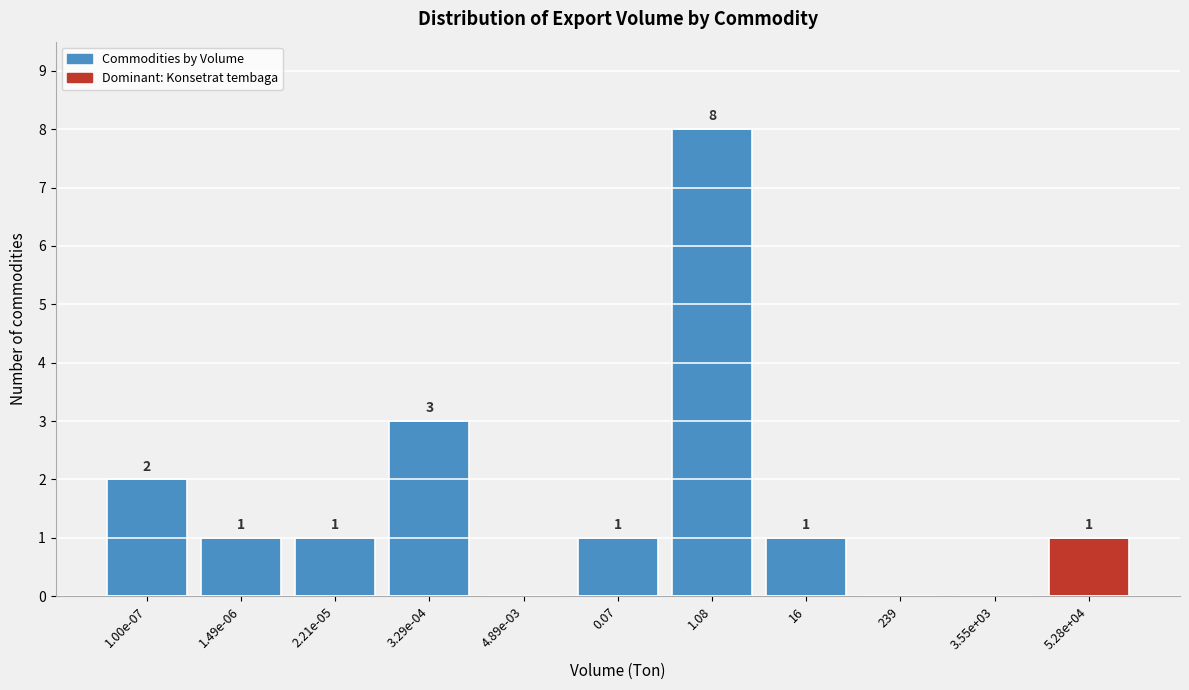

Reading left to right, transcribe all the data shown in this chart.

1.00e-07=2	1.49e-06=1	2.21e-05=1	3.29e-04=3	4.89e-03=0	0.07=1	1.08=8	16=1	239=0	3.55e+03=0	5.28e+04=1